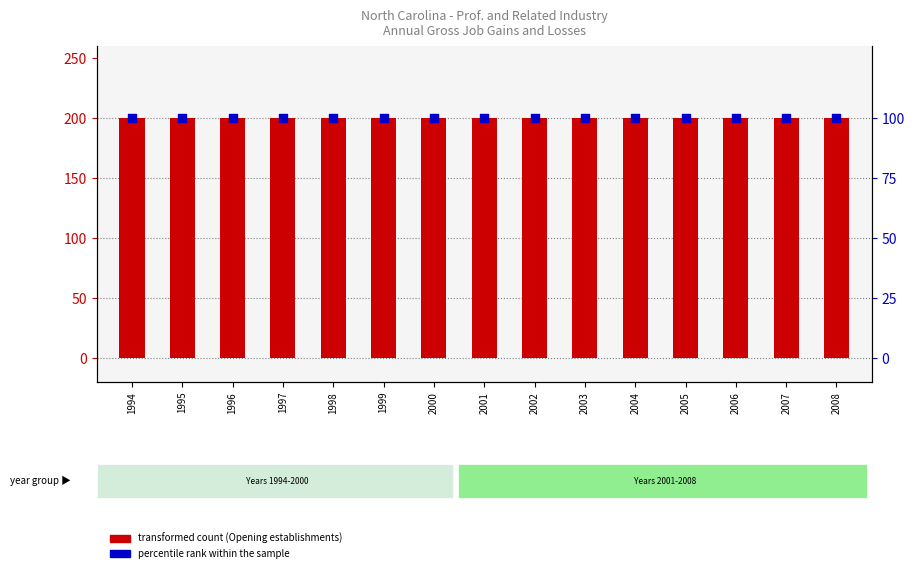

At how many categories does at least one series exceed 117?

15